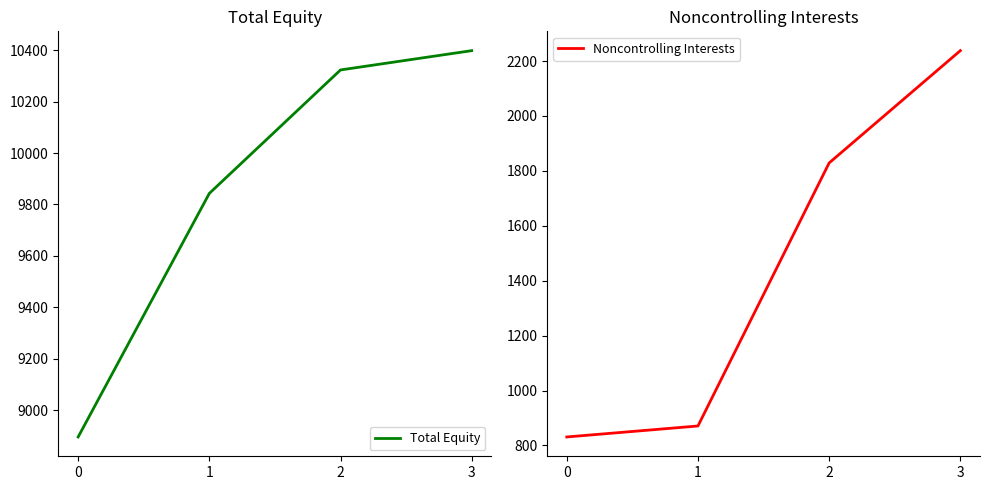

Count the number of data series in this chart.

2